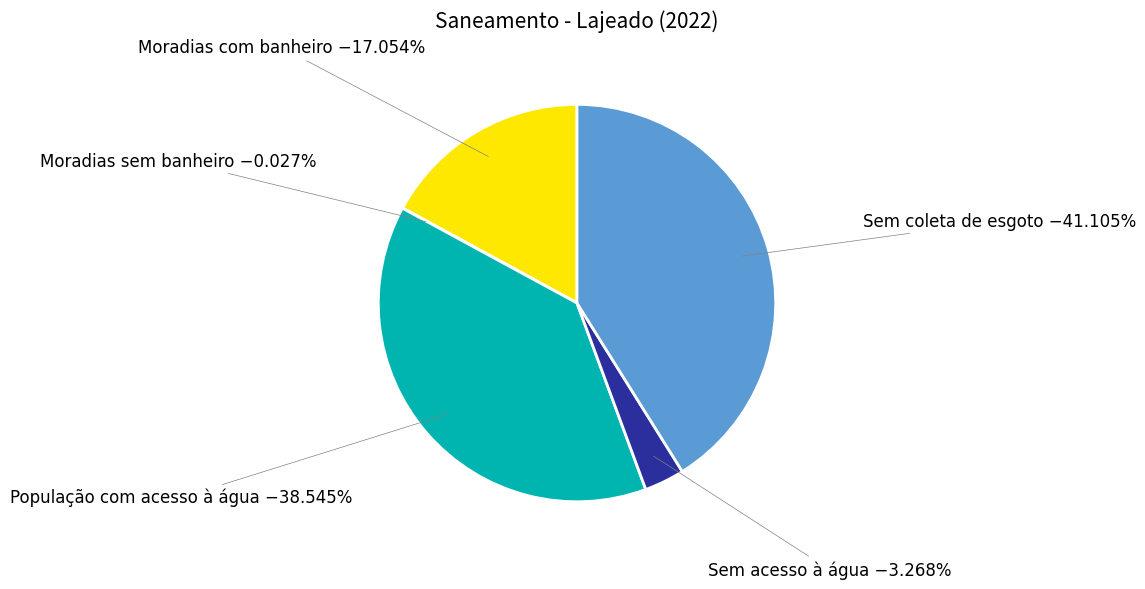

Is there any slice that represents more than half of the pie?

No